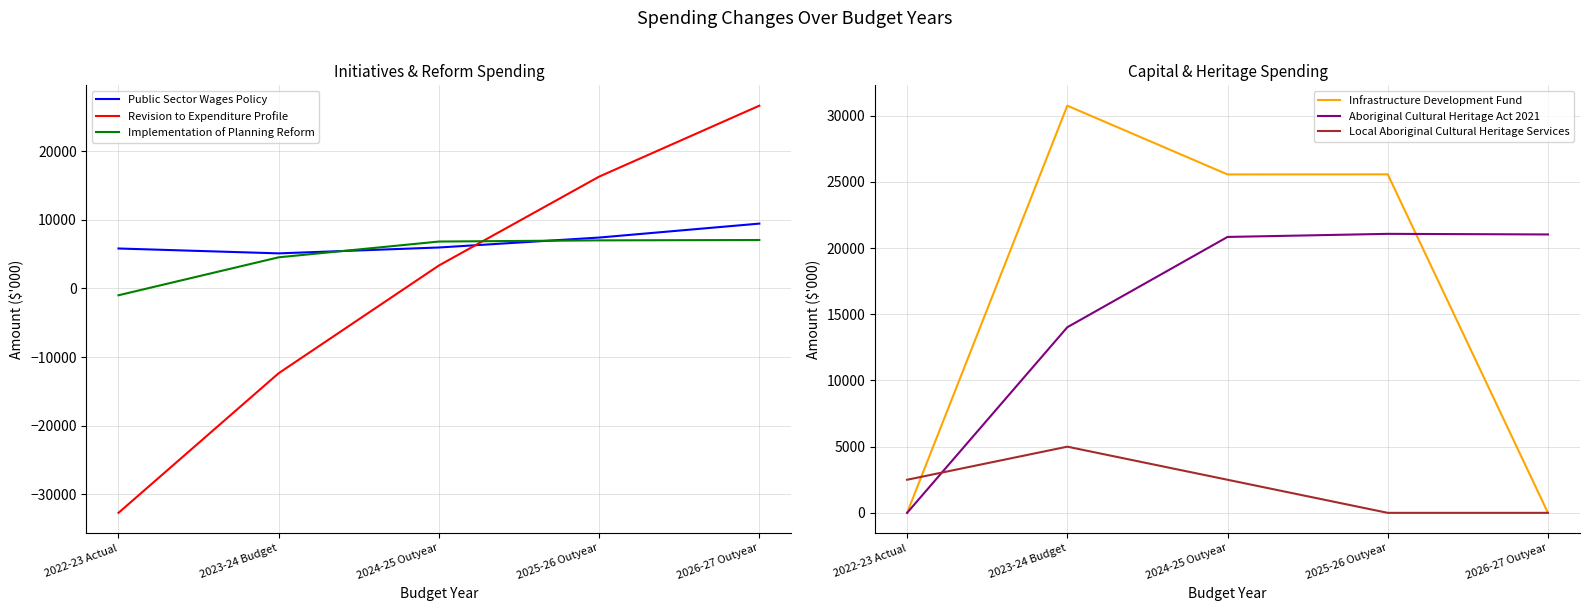

Which category has the lowest value across all series?

2022-23 Actual